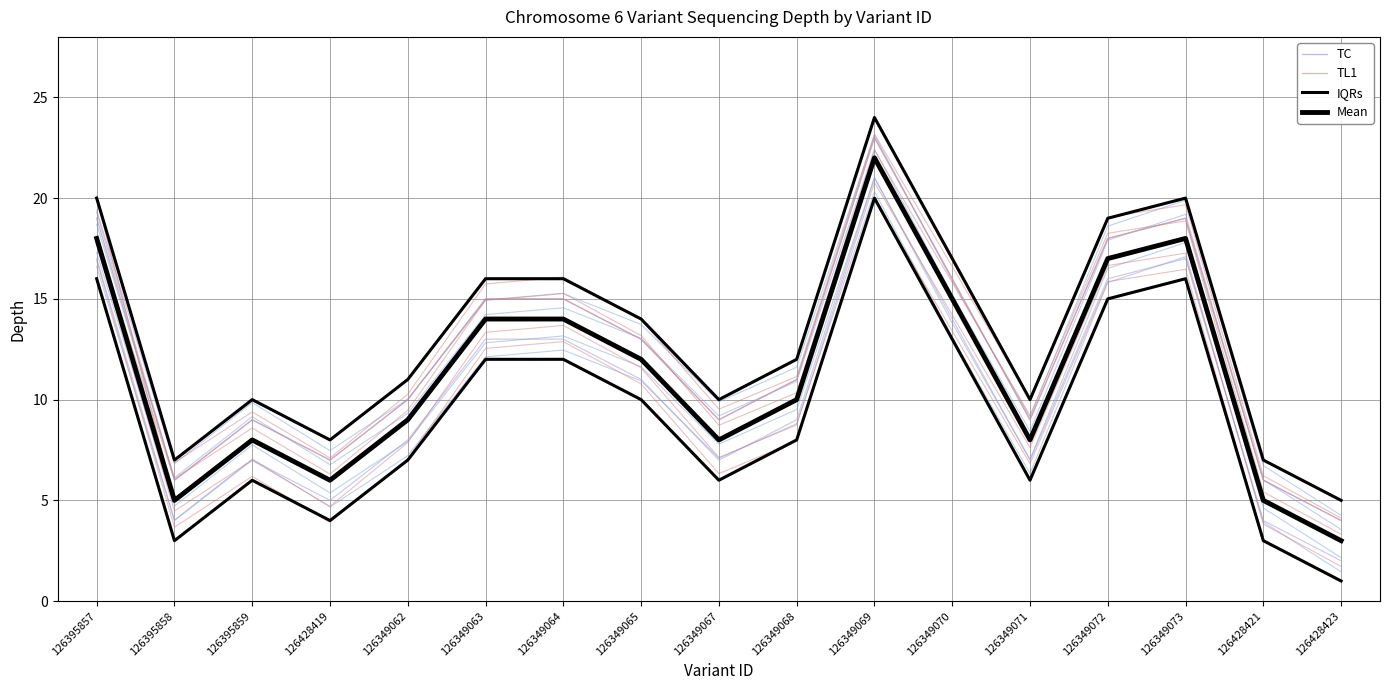

Which series changed the most between 126395857 and 126428419?

TL1